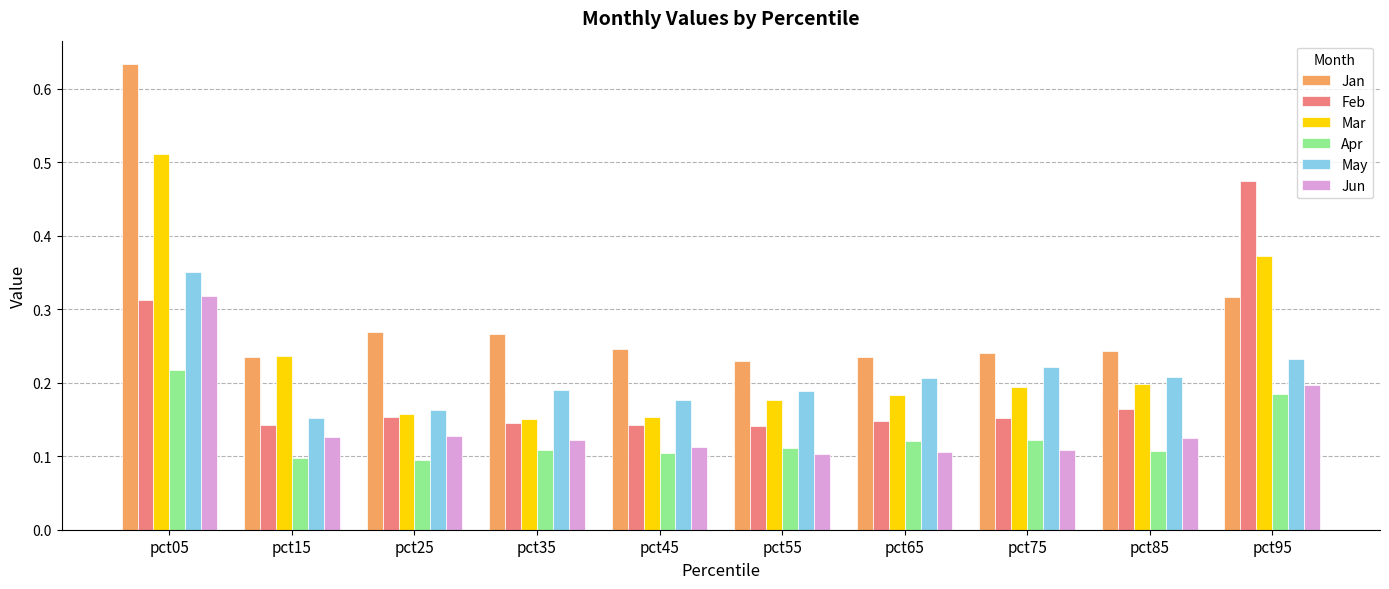

How many Jun values are between 0 and 1?

10